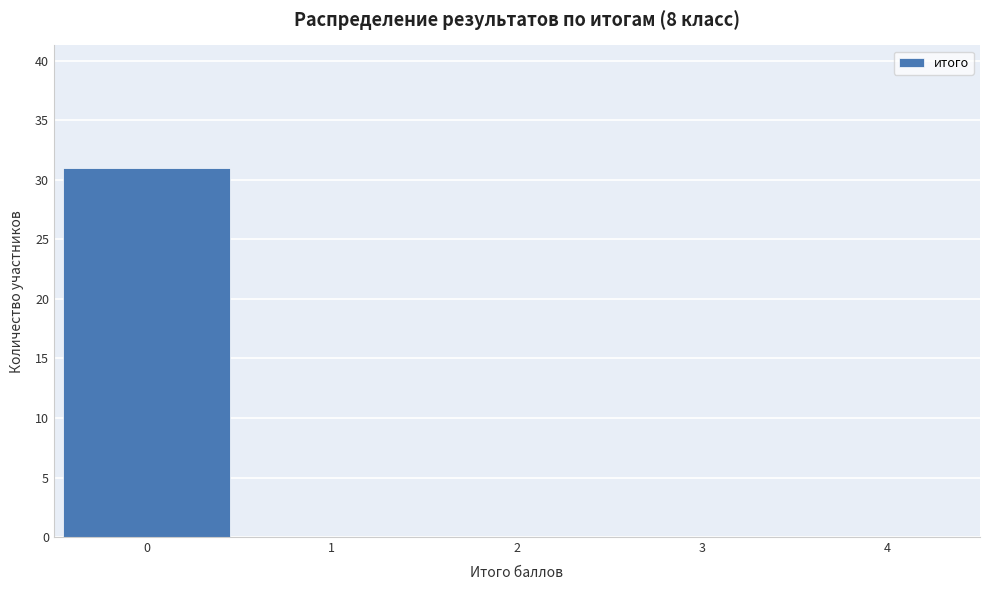

Over which range of the x-axis is the bar tallest?

-0.5 to 0.5